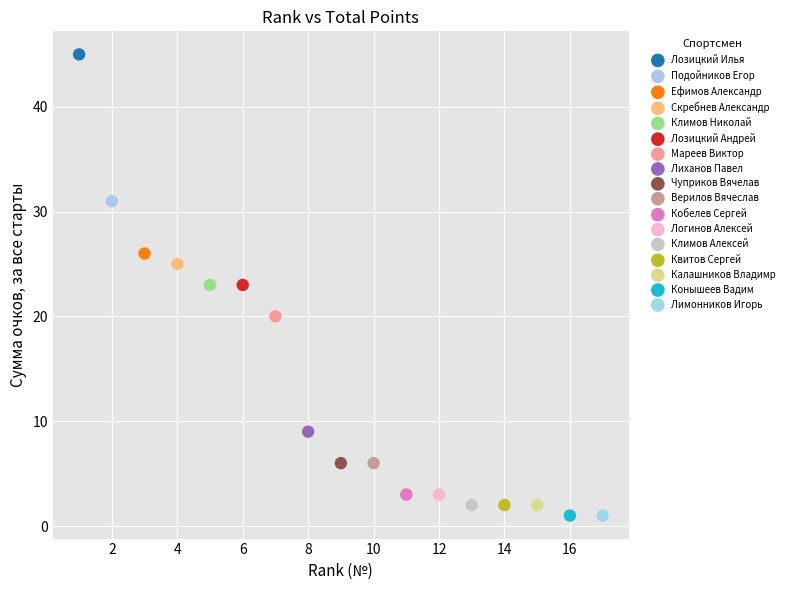

What are all the series names shown in the legend?

Лозицкий Илья, Подойников Егор, Ефимов Александр, Скребнев Александр, Климов Николай, Лозицкий Андрей, Мареев Виктор, Лиханов Павел, Чуприков Вячелав, Верилов Вячеслав, Кобелев Сергей, Логинов Алексей, Климов Алексей, Квитов Сергей, Калашников Владимр, Конышеев Вадим, Лимонников Игорь